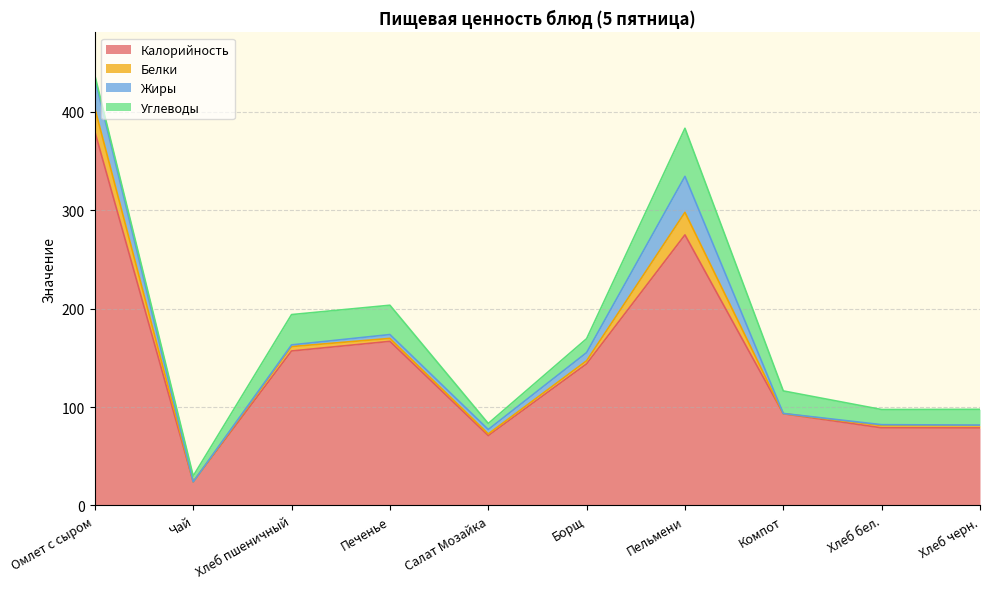

In Белки, how many points are higher than both neighbors (excluding endpoints)?

2